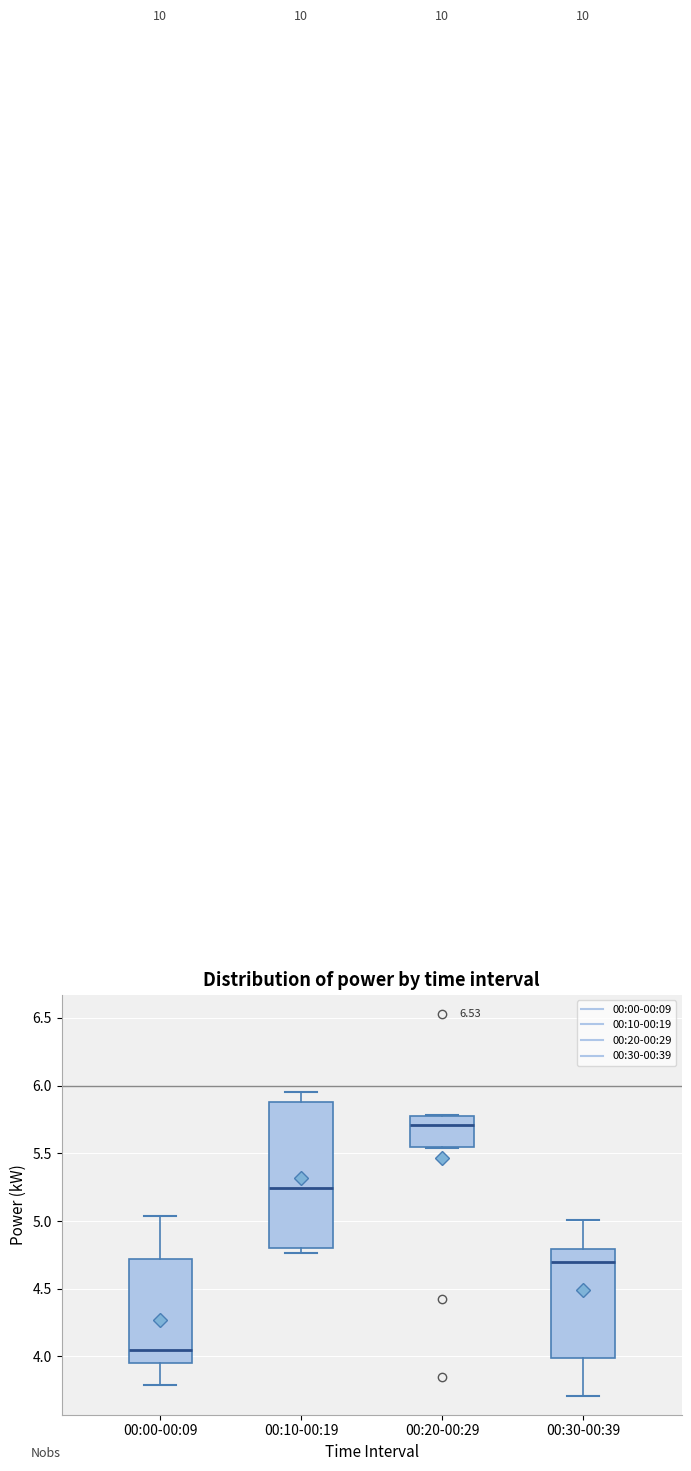

Where does the upper whisker of the box for 00:10-00:19 end on the y-axis? The values are not printed on the chart, so give them approximately, as read against the axis.

5.95